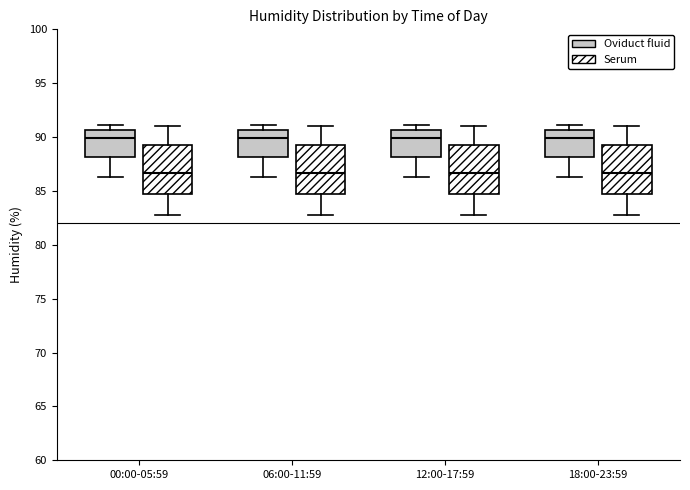

Reading left to right, transcribe this box plot: for each box, give where its median line is, the range the box spans, and where its two whiskers end, as read against the y-axis. The values are not printed on the chart, so give them approximately, as read against the axis.

00:00-05:59 (Oviduct fluid): median 90.0, box 88.0 to 90.5, whiskers 86.5 to 91.0
00:00-05:59 (Serum): median 86.5, box 85.0 to 89.5, whiskers 83.0 to 91.0
06:00-11:59 (Oviduct fluid): median 90.0, box 88.0 to 90.5, whiskers 86.5 to 91.0
06:00-11:59 (Serum): median 86.5, box 85.0 to 89.5, whiskers 83.0 to 91.0
12:00-17:59 (Oviduct fluid): median 90.0, box 88.0 to 90.5, whiskers 86.5 to 91.0
12:00-17:59 (Serum): median 86.5, box 85.0 to 89.5, whiskers 83.0 to 91.0
18:00-23:59 (Oviduct fluid): median 90.0, box 88.0 to 90.5, whiskers 86.5 to 91.0
18:00-23:59 (Serum): median 86.5, box 85.0 to 89.5, whiskers 83.0 to 91.0